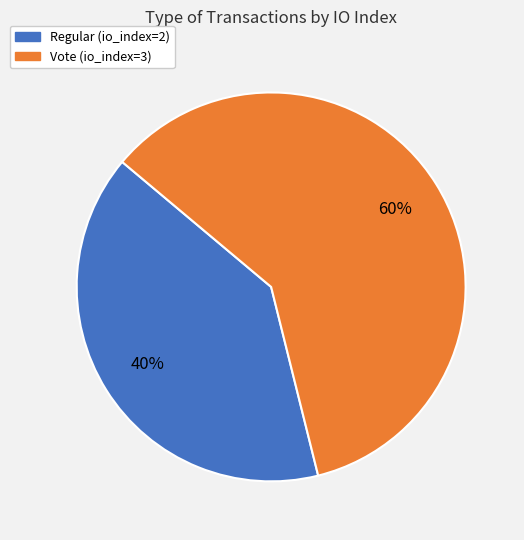

To the nearest percent, what portion does Vote (io_index=3) represent?

60%